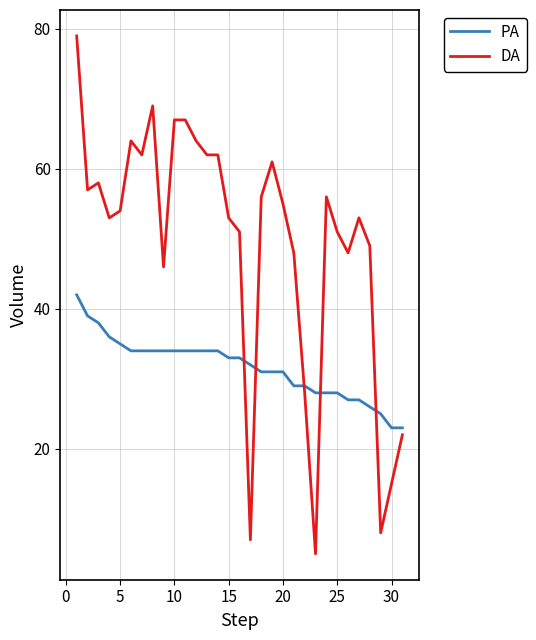

True or false: DA and PA cross at least once.

True